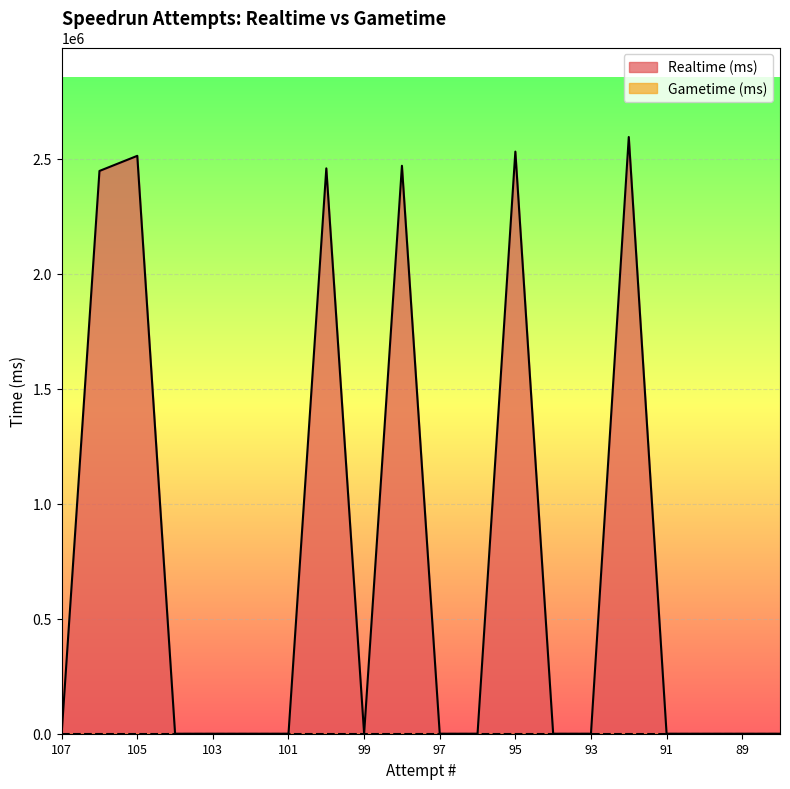

What is the average value?

750870